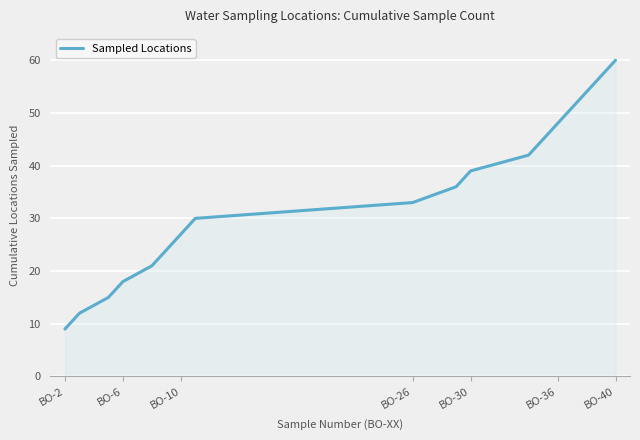

What is the greatest value displayed?

60